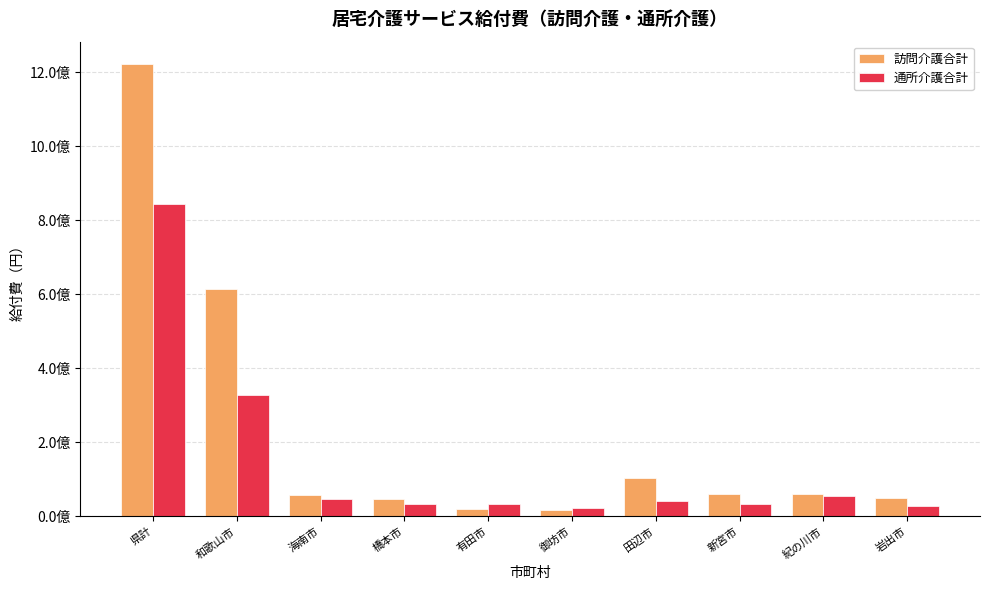

Is it true that 訪問介護合計 equals 1819221428 at 県計?

False